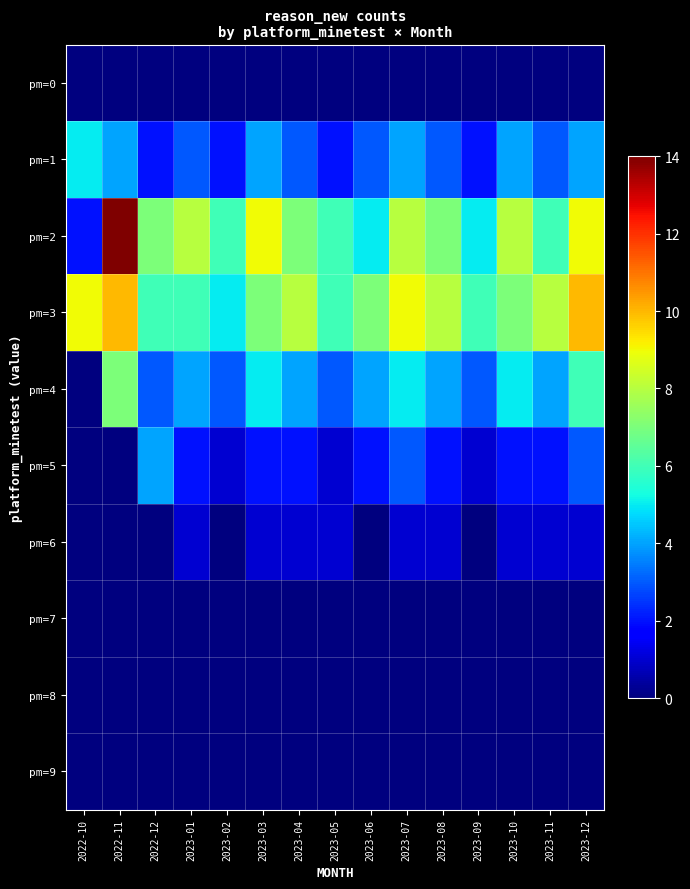

At which category is the sum across all series the highest?

2022-11